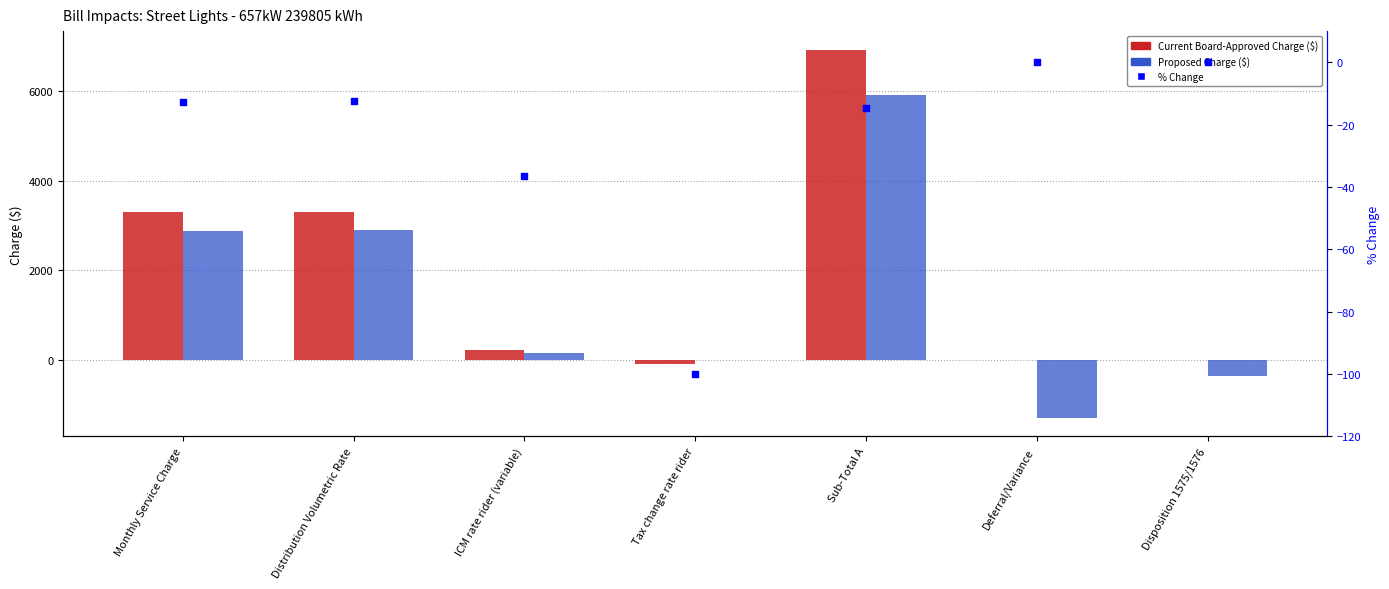

Which series contains the highest Y value?

Current Board-Approved Charge ($)